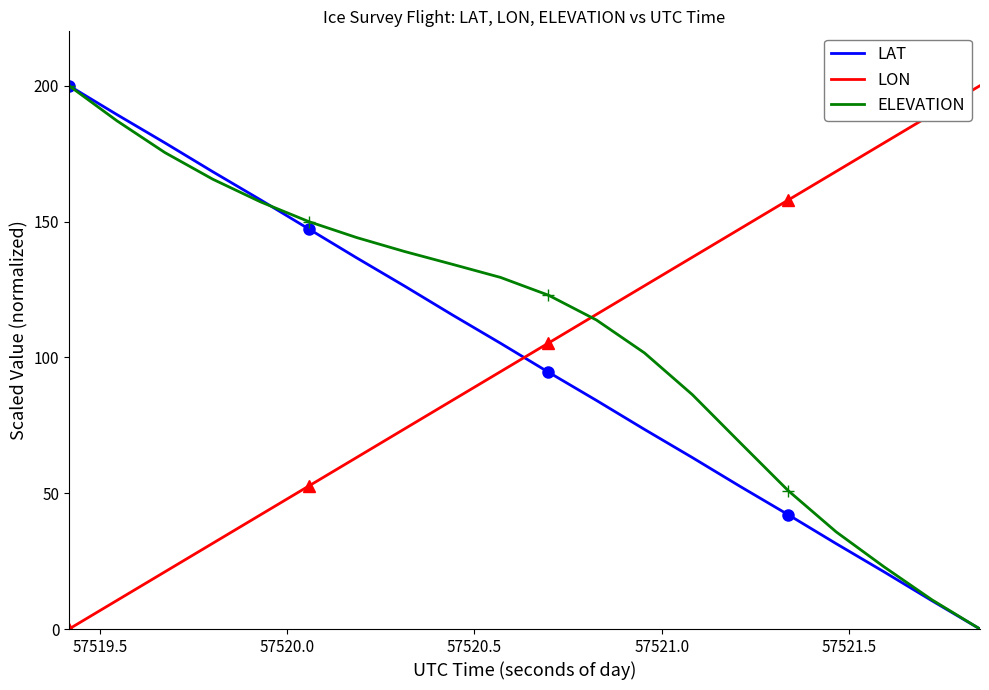

What is the highest value of the LAT series?

200.0